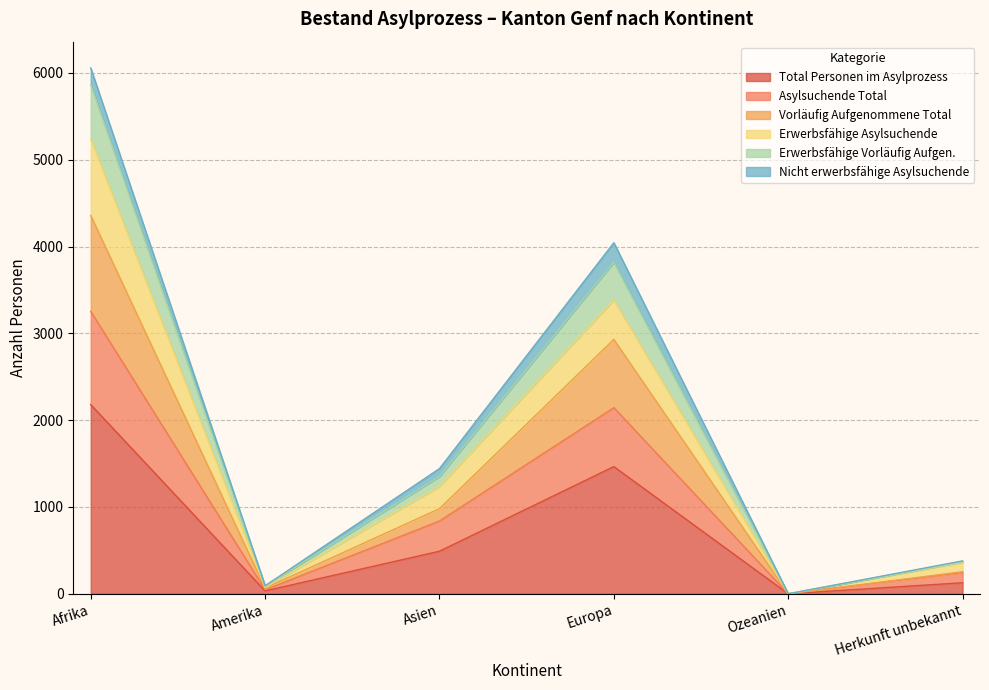

True or false: Total Personen im Asylprozess has a value of 2425 at Europa.

False